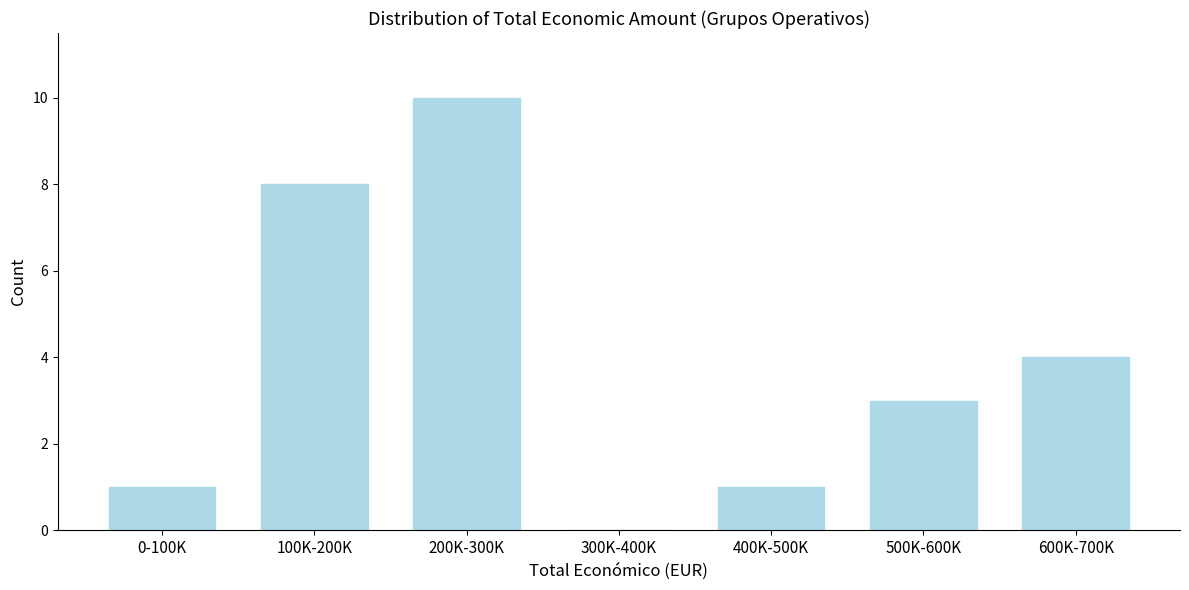

Reading left to right, extract all data points from this chart.

0-100K=1	100K-200K=8	200K-300K=10	300K-400K=0	400K-500K=1	500K-600K=3	600K-700K=4